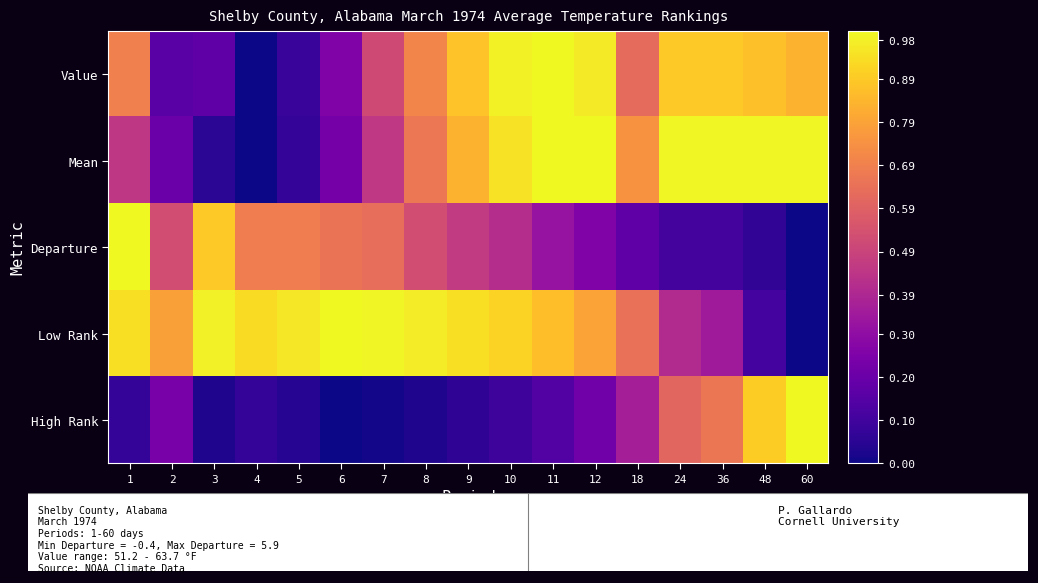

At how many categories does at least one series exceed 0?

17